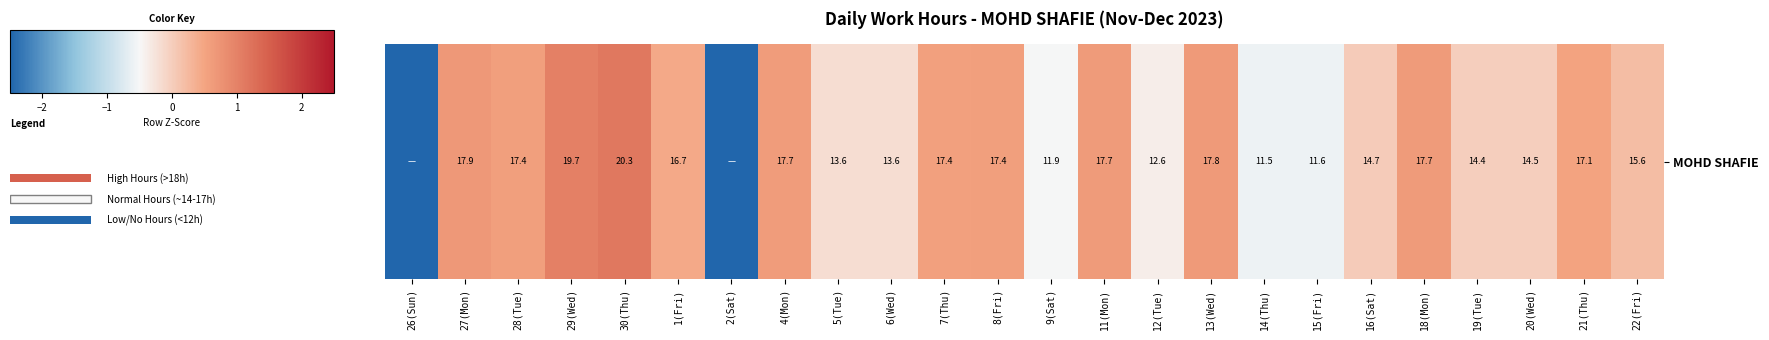

How many data points are above 0?

14